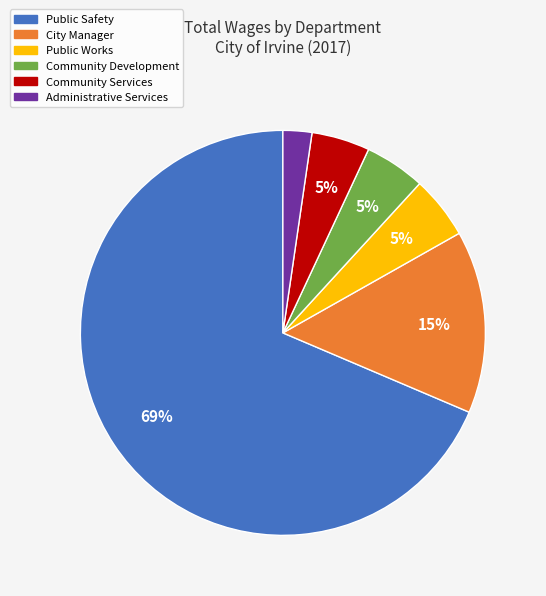

How many slices are in this pie chart?

6